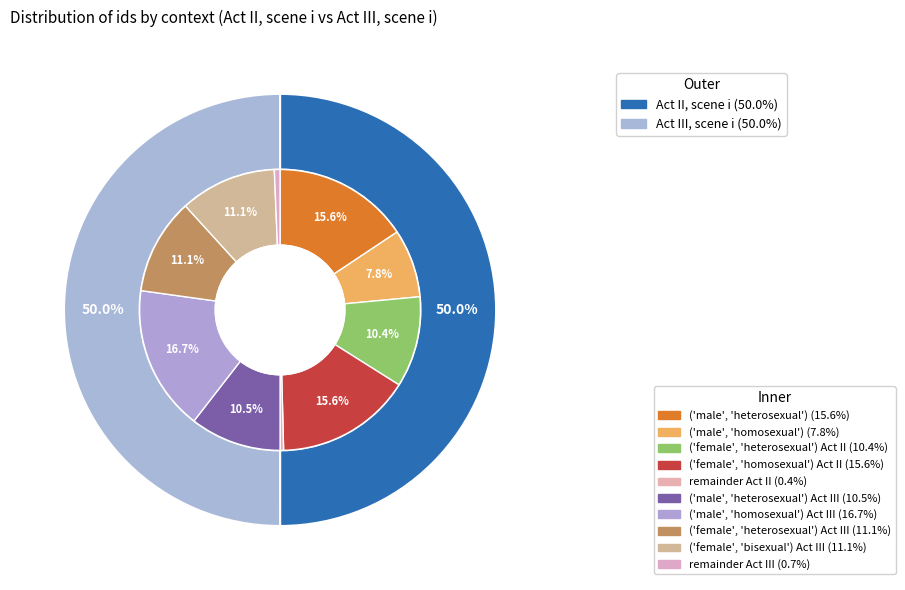

To the nearest percent, what is the average slice percentage?

50%